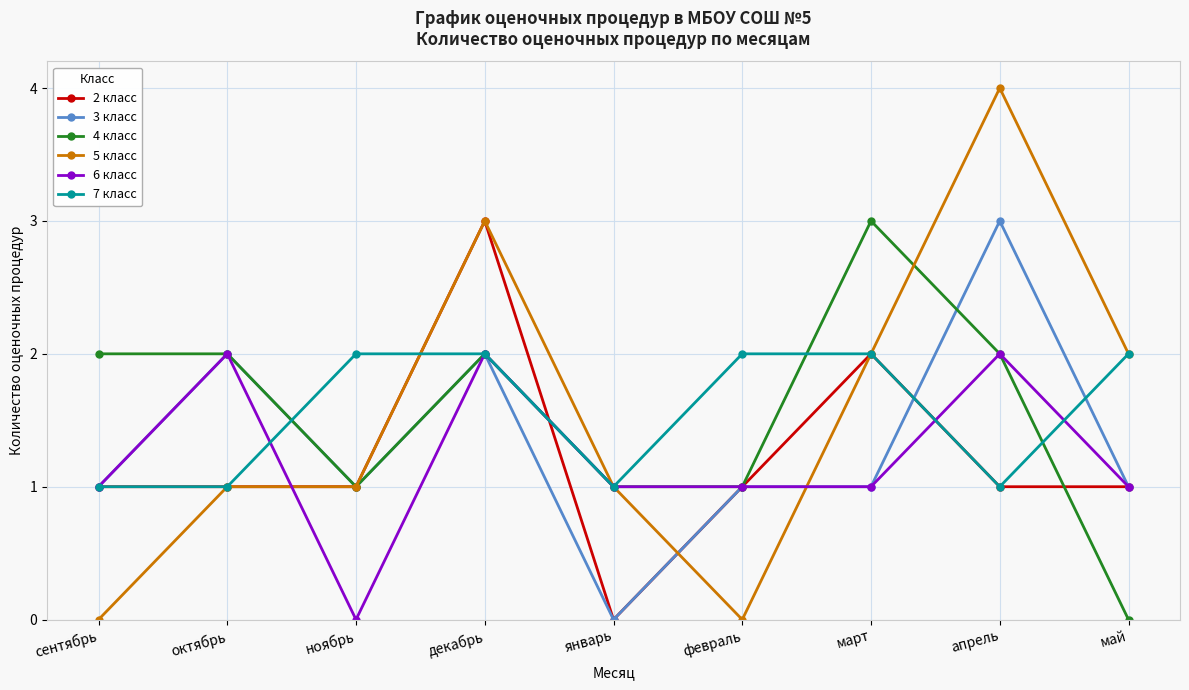

At which category is the sum across all series the highest?

декабрь